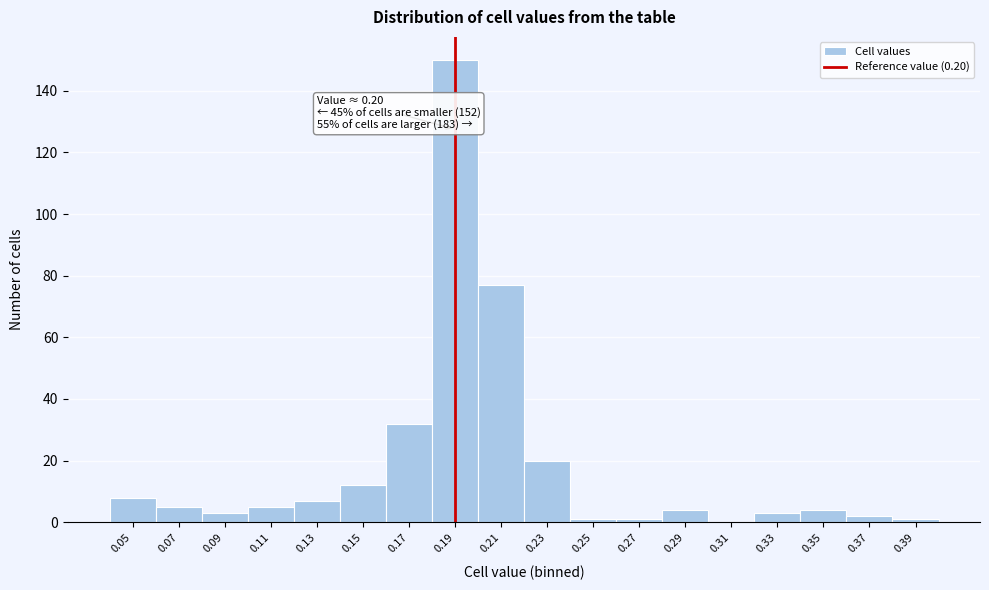

Reading left to right, extract all data points from this chart.

0.05=8	0.07=5	0.09=3	0.11=5	0.13=7	0.15=12	0.17=32	0.19=150	0.21=77	0.23=20	0.25=1	0.27=1	0.29=4	0.31=0	0.33=3	0.35=4	0.37=2	0.39=1